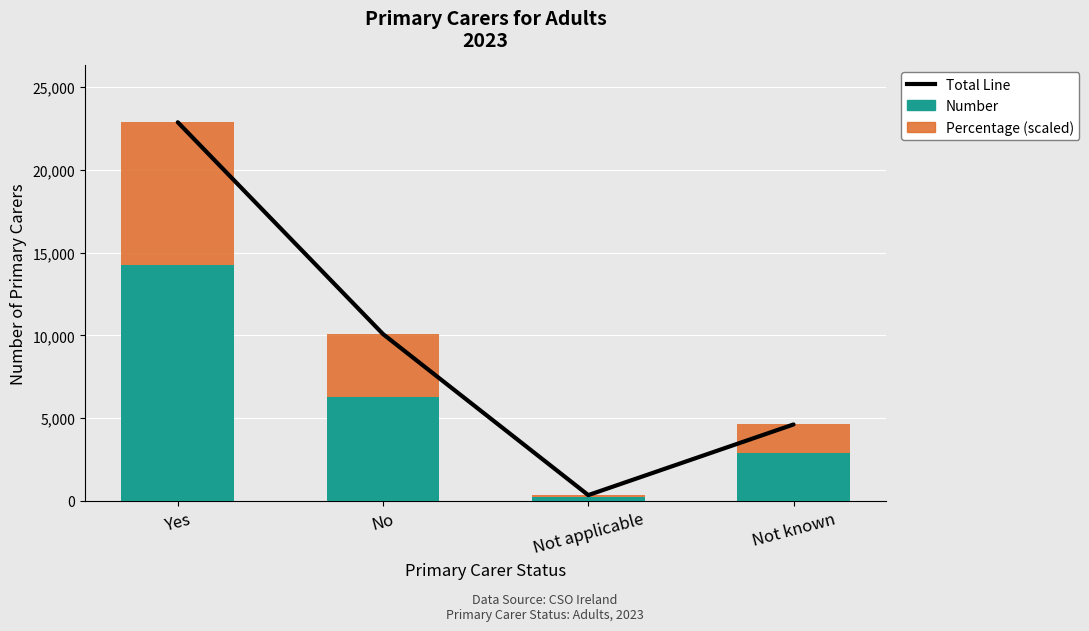

What is the label of the 3rd bar from the right?

No